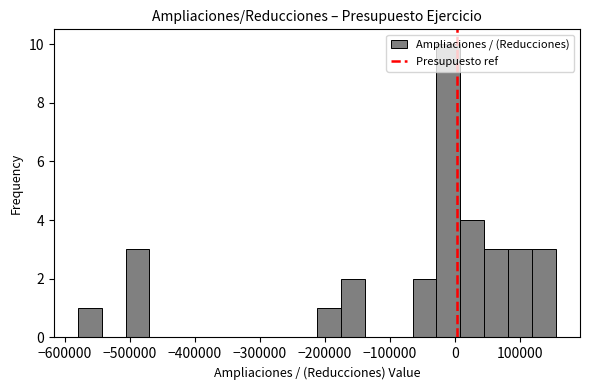

Read against the x-axis, roughly where is the centre of the tallest bar?

-10000